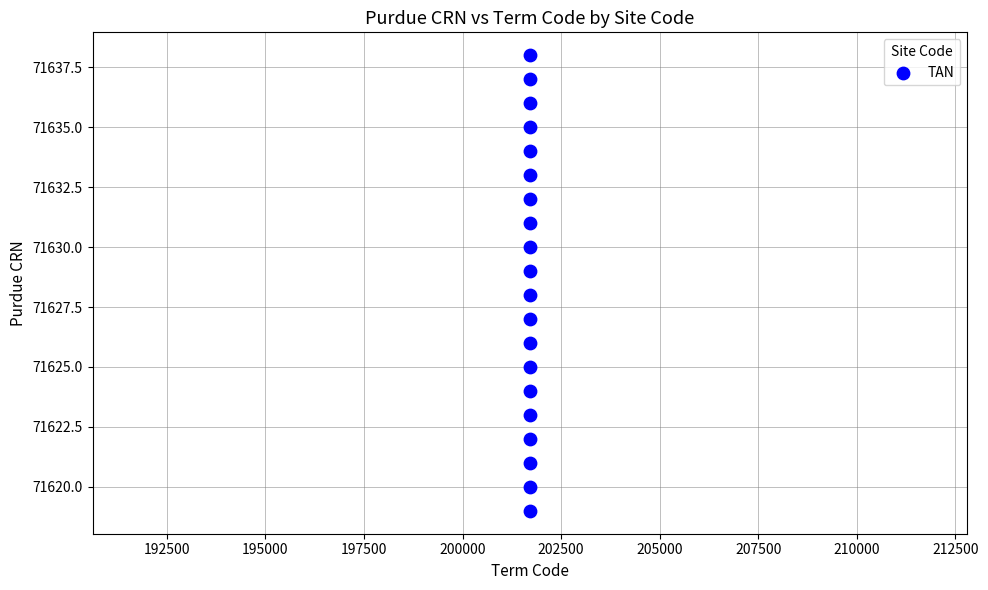

How many points are shown in the scatter plot?

20